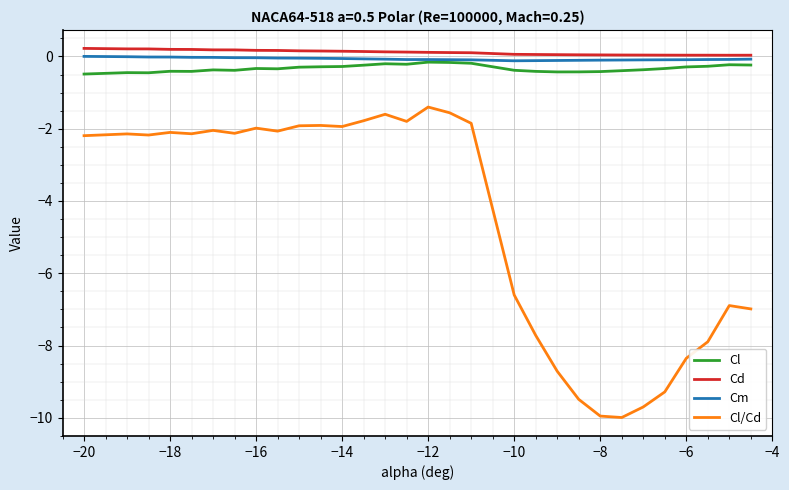

What is the minimum value shown in the chart?

-10.0